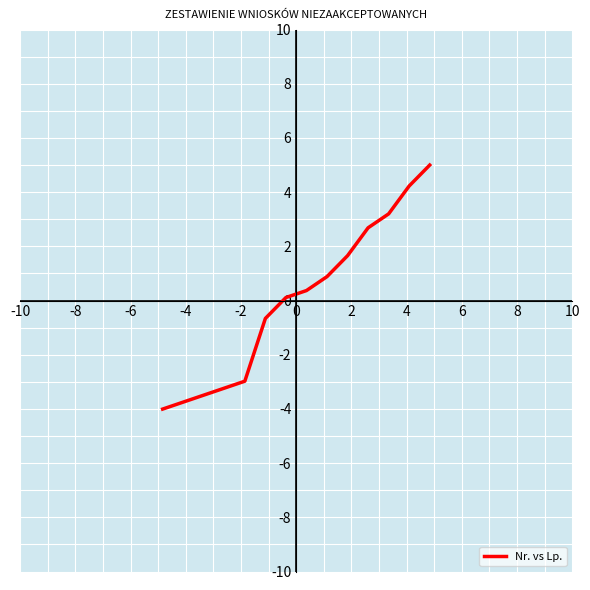

What is the difference between the maximum and minimum values?

9.0